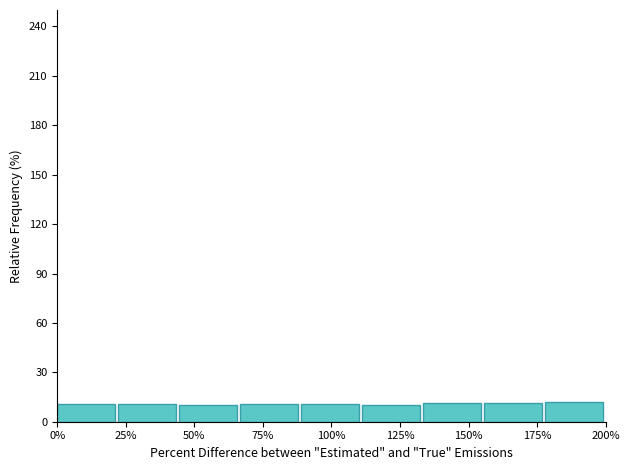

Reading left to right, list every bar in this chart as the range it spans on the x-axis followed by its height. Neither the bar edges nor the heights are printed on the chart, so give them approximately, as read against the axes.

0 to 20: 10
20 to 45: 10
45 to 65: 10
65 to 90: 10
90 to 110: 10
110 to 135: 10
135 to 155: 10
155 to 180: 10
180 to 200: 10